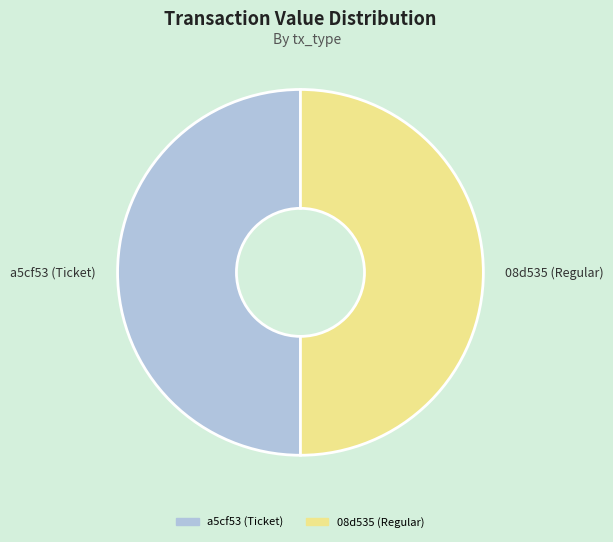

The 08d535 (Regular) slice represents 35% of the pie. True or false?

False